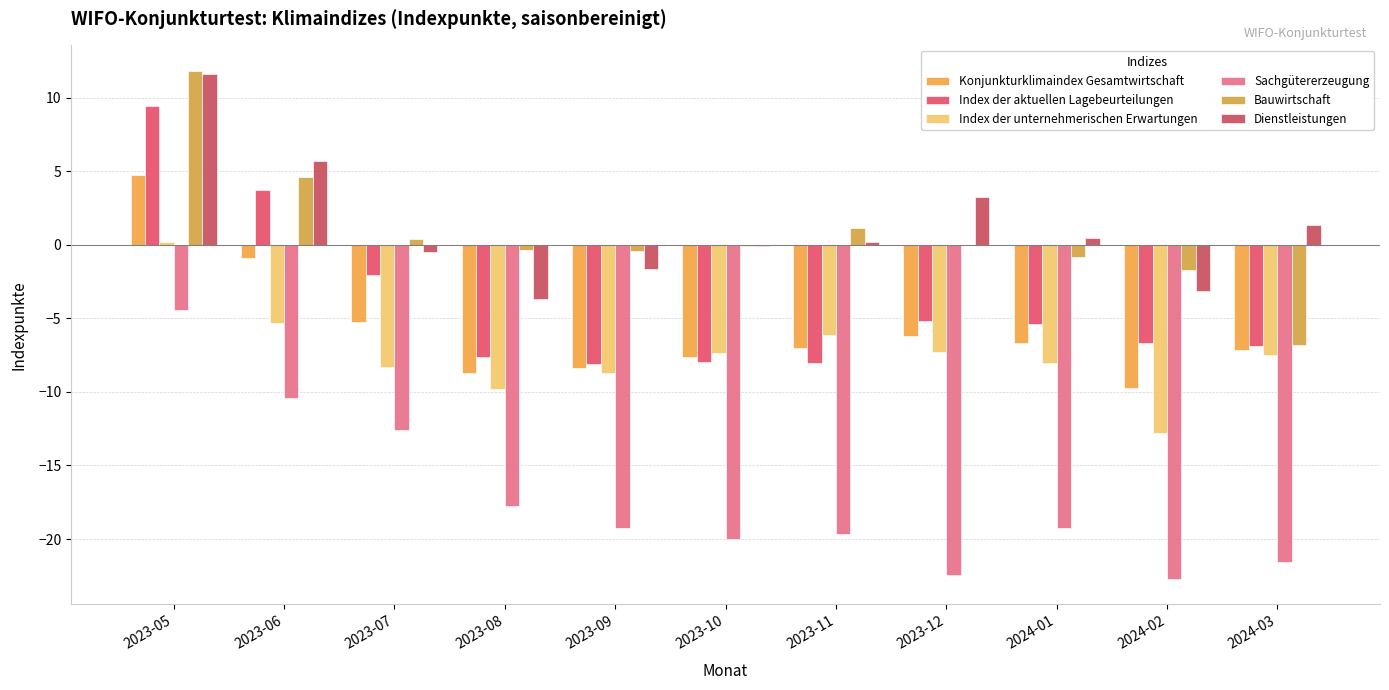

True or false: Dienstleistungen has a value of 5.7 at 2023-06.

True